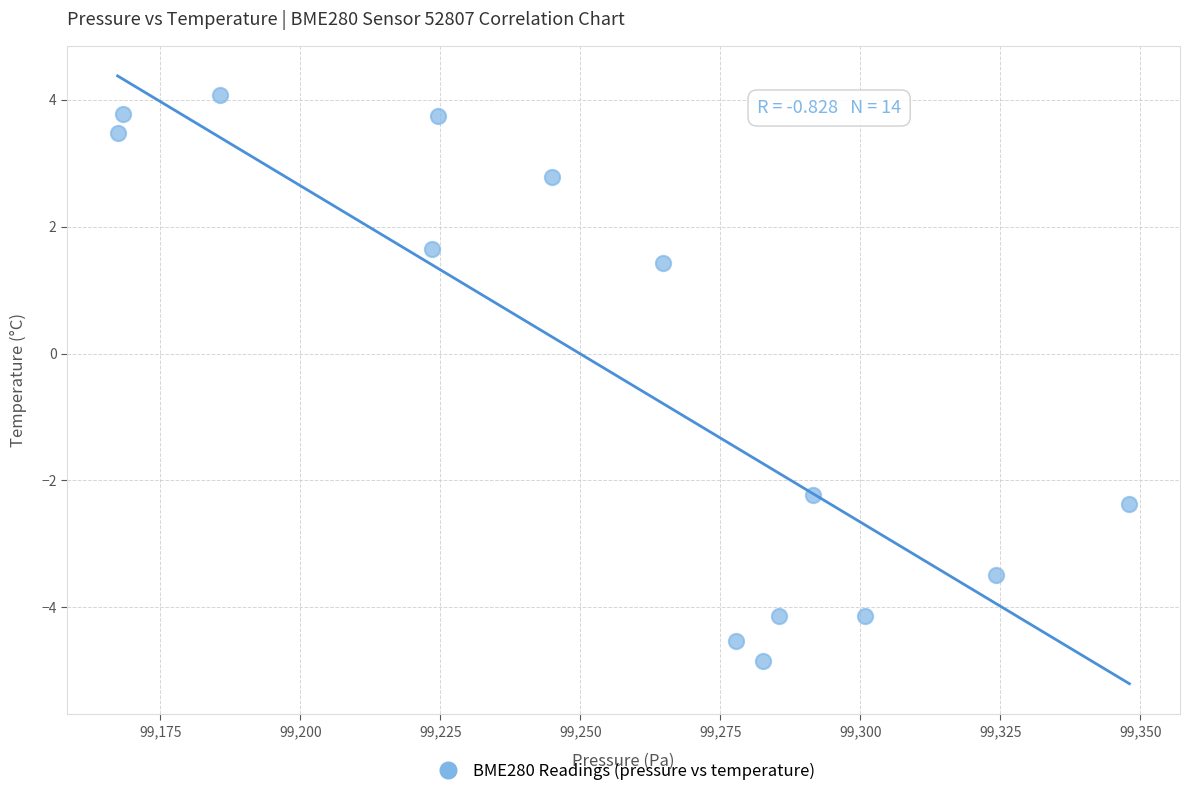

What is the range of X values (max minus min)?

180.7